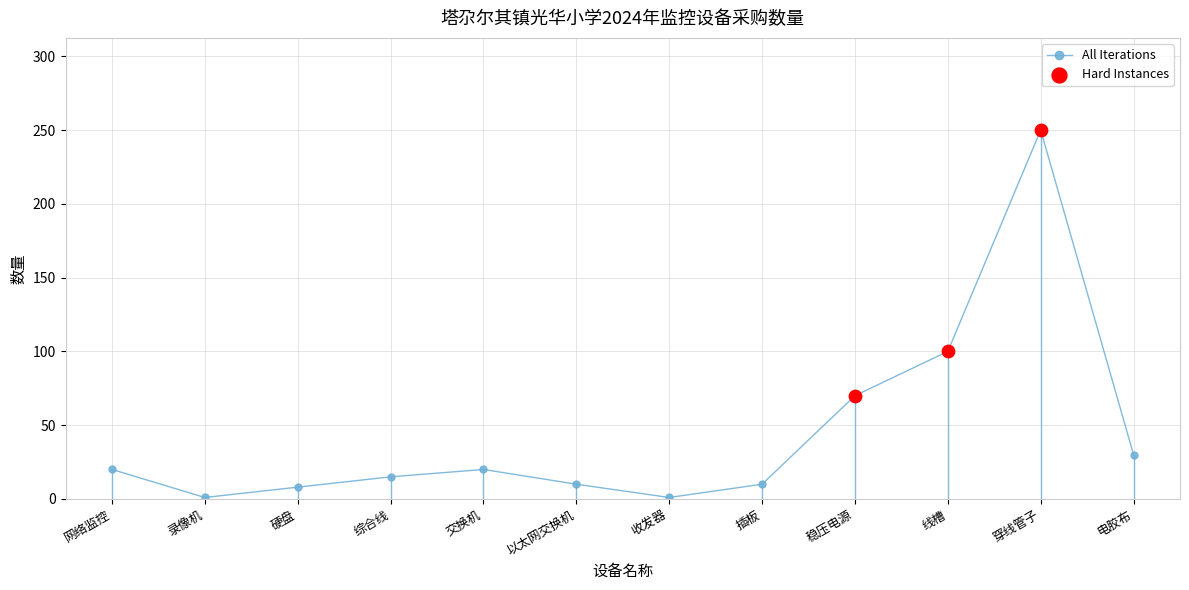

Which has a higher value, 线槽 or 电胶布?

线槽